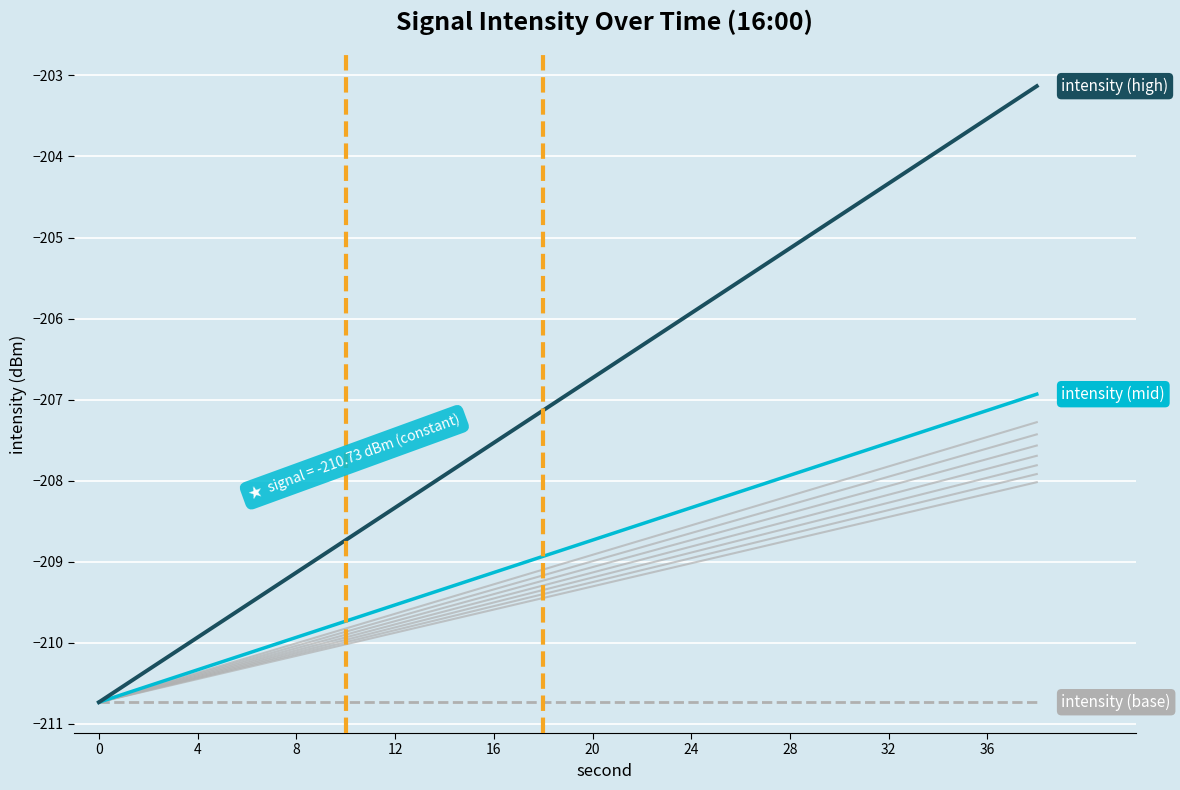

What are all the series names shown in the legend?

intensity (high), intensity (mid), intensity (base)